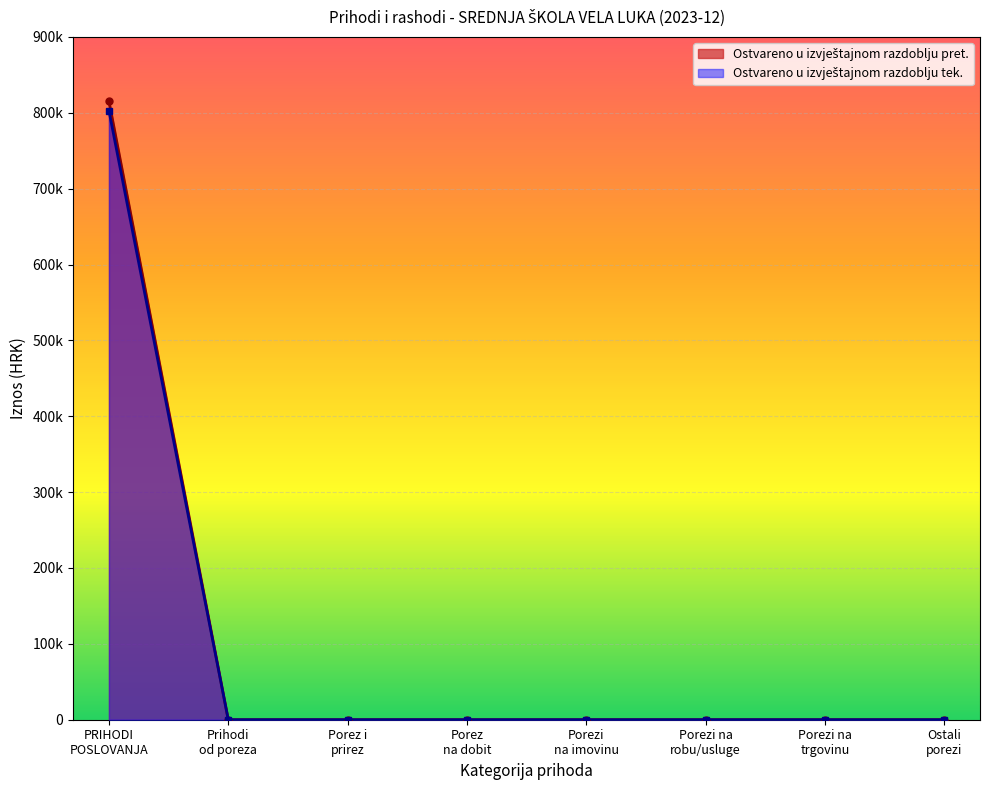

What is the difference between the maximum and minimum values in the Ostvareno u izvještajnom razdoblju tek. series?

802571.3